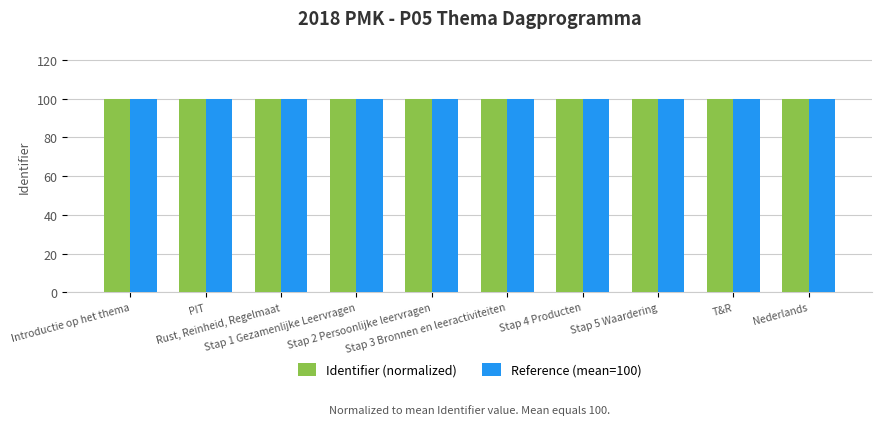

What is the smallest value displayed?

100.0